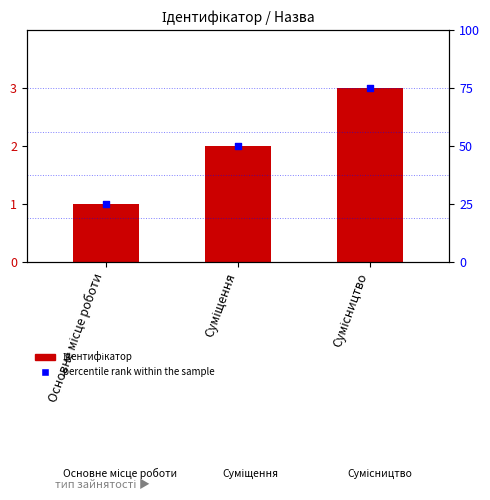

Approximately how many times larger is the value at Суміщення compared to Основне місце роботи?

2.0